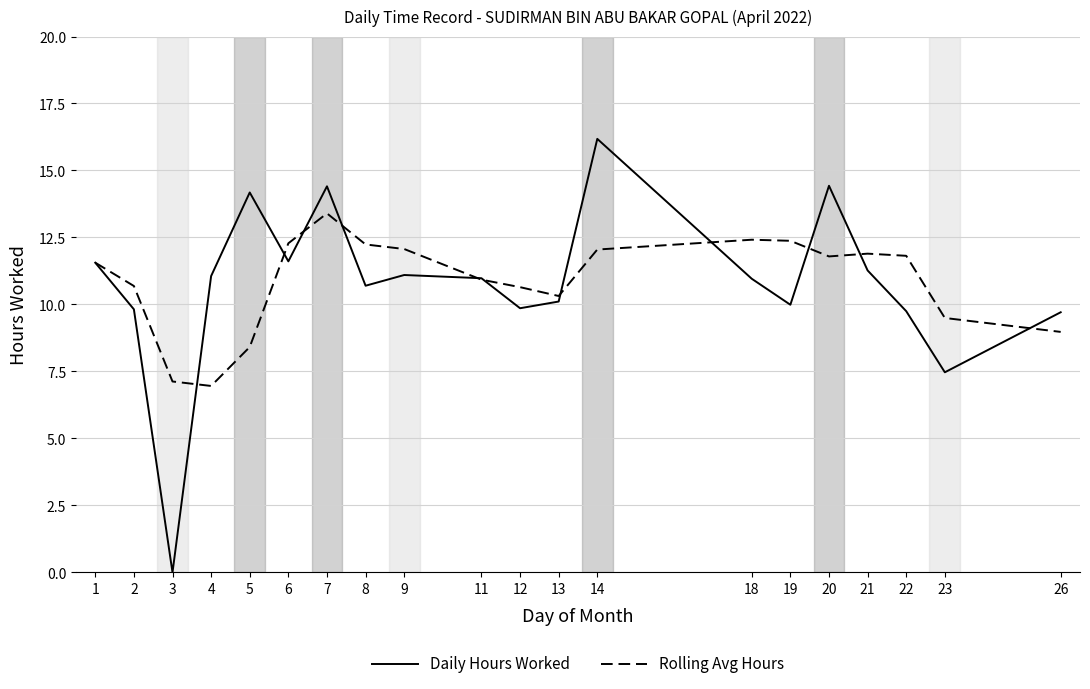

After their last crossing, which series has the higher values: Daily Hours Worked or Rolling Avg Hours?

Daily Hours Worked